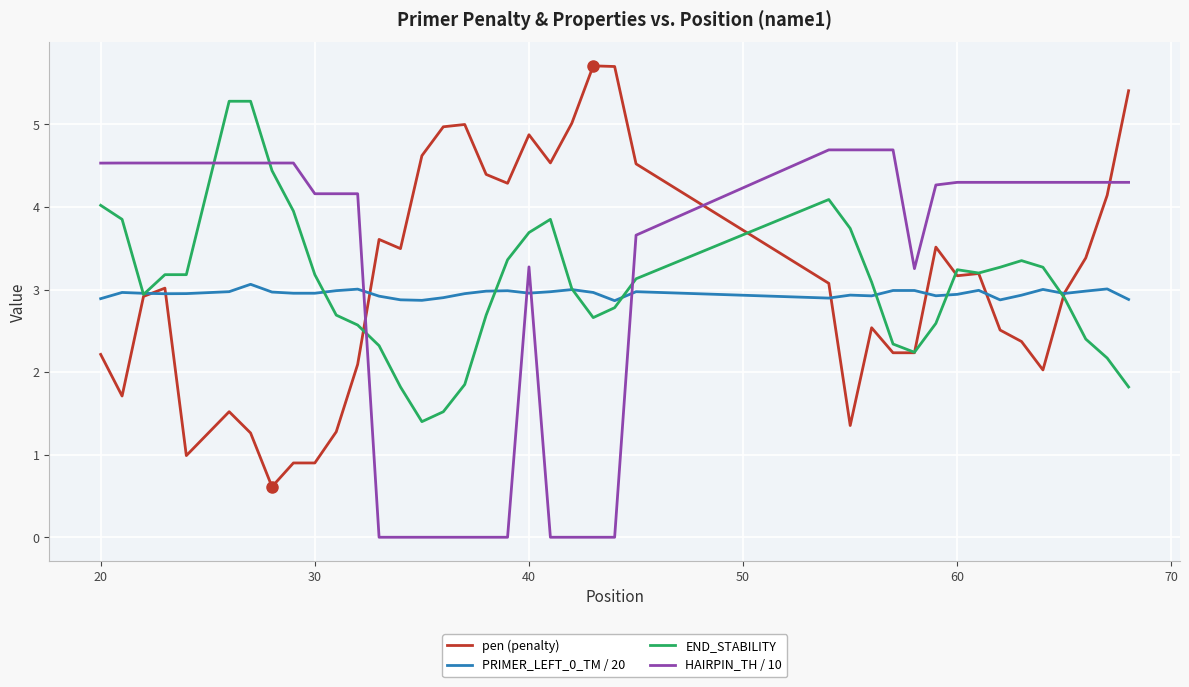

Which series has the widest spread of values?

pen (penalty)